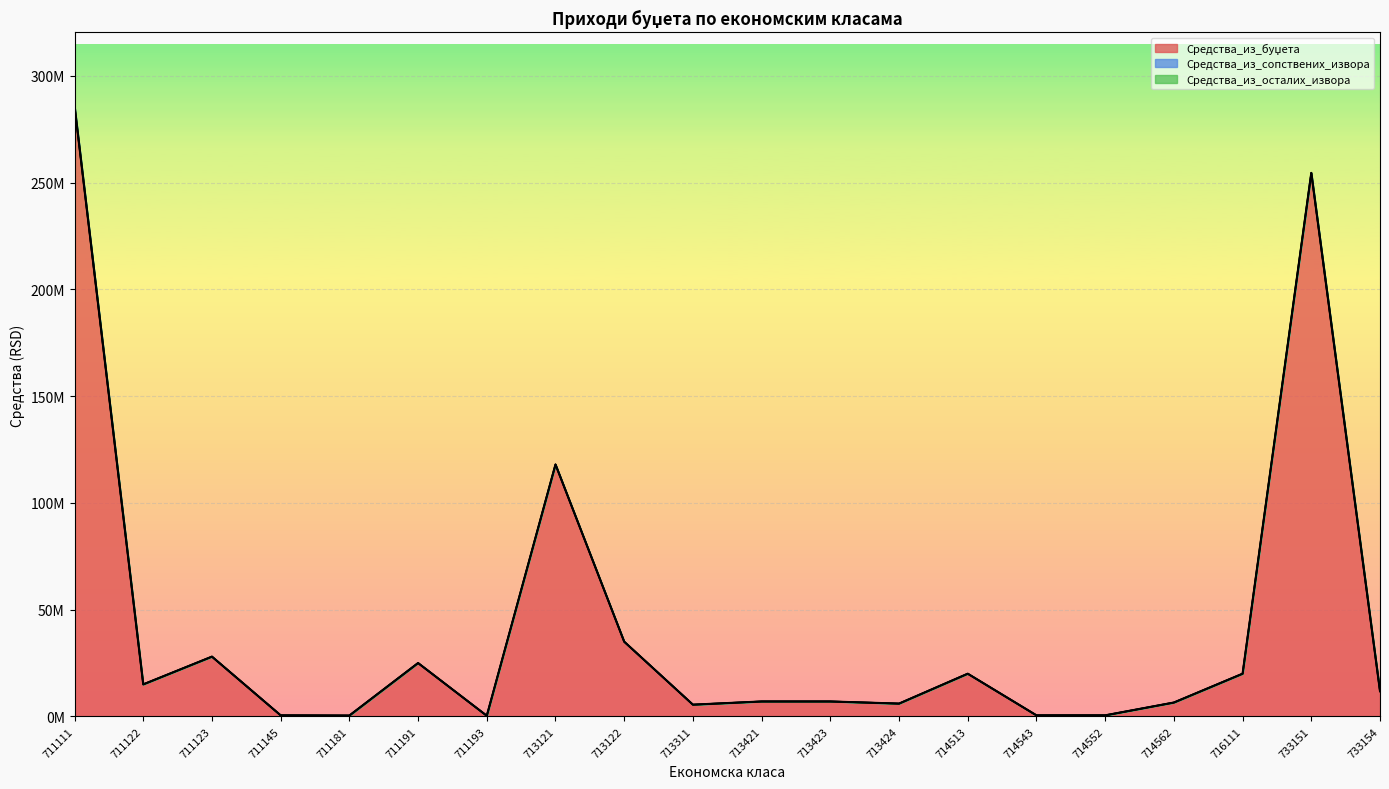

What is the average value of the Средства_из_буџета series?

42378224